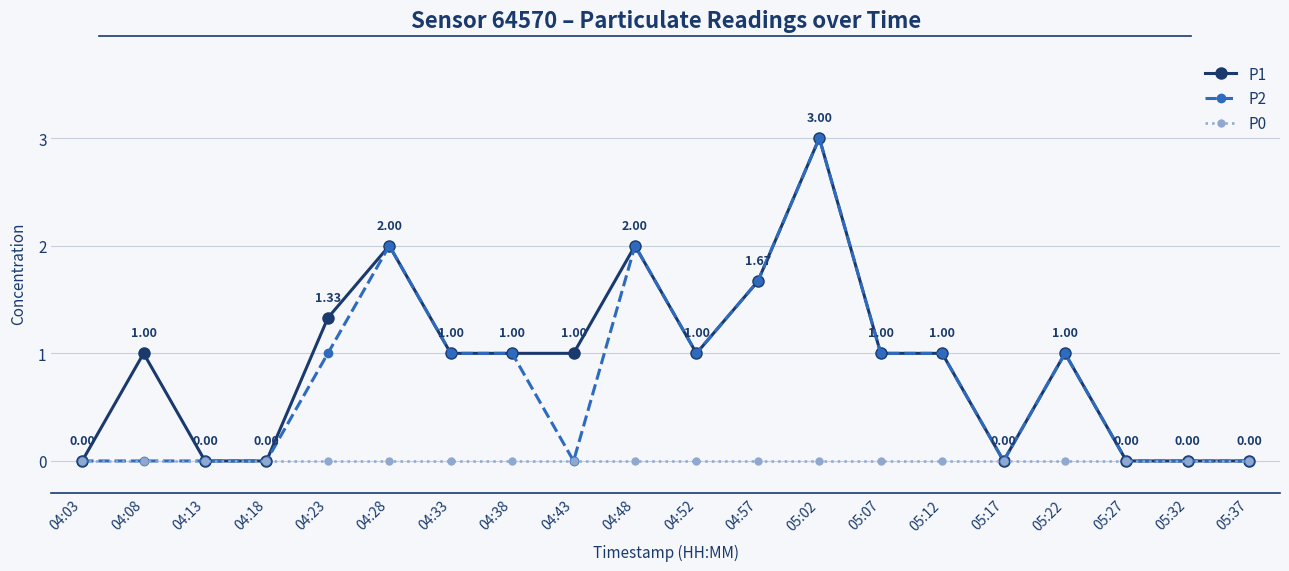

What is the sum of all P1 values?

18.0